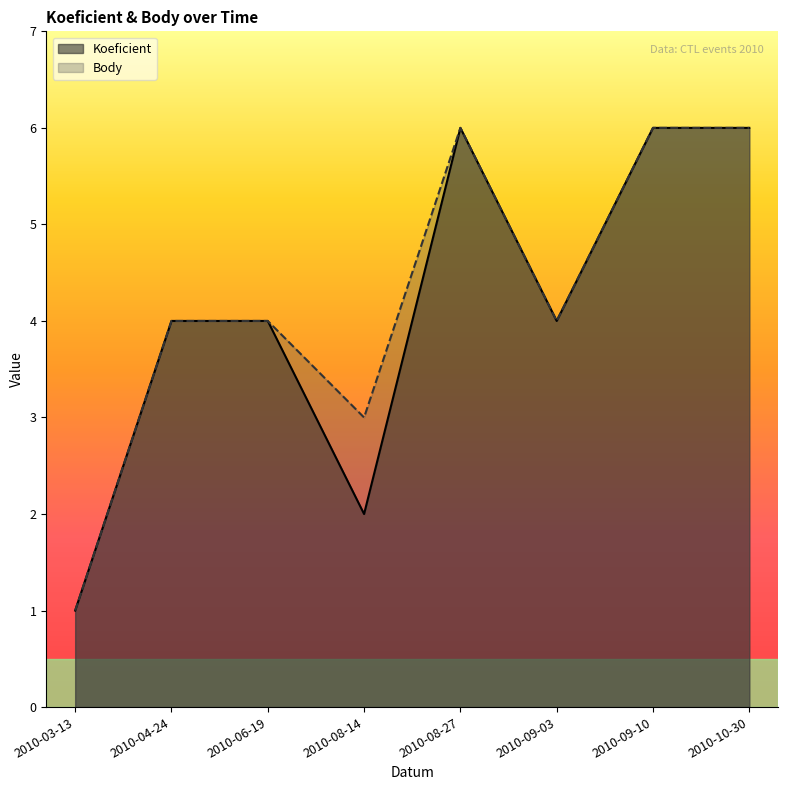

How many data points in Body are above 4?

3